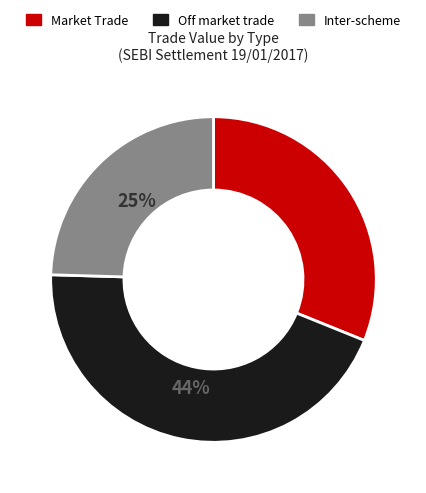

To the nearest percent, what is the average slice percentage?

33%